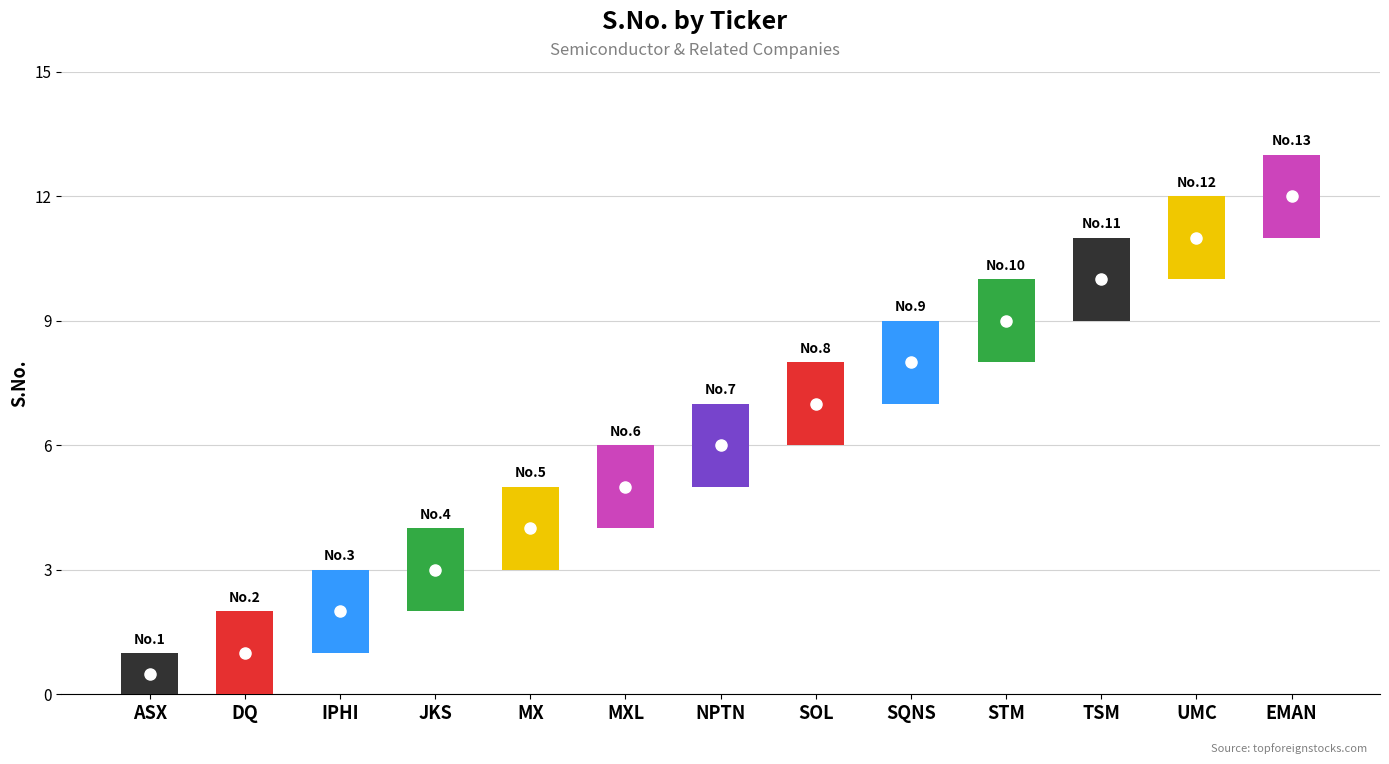

What is the label of the 4th bar from the right?

STM